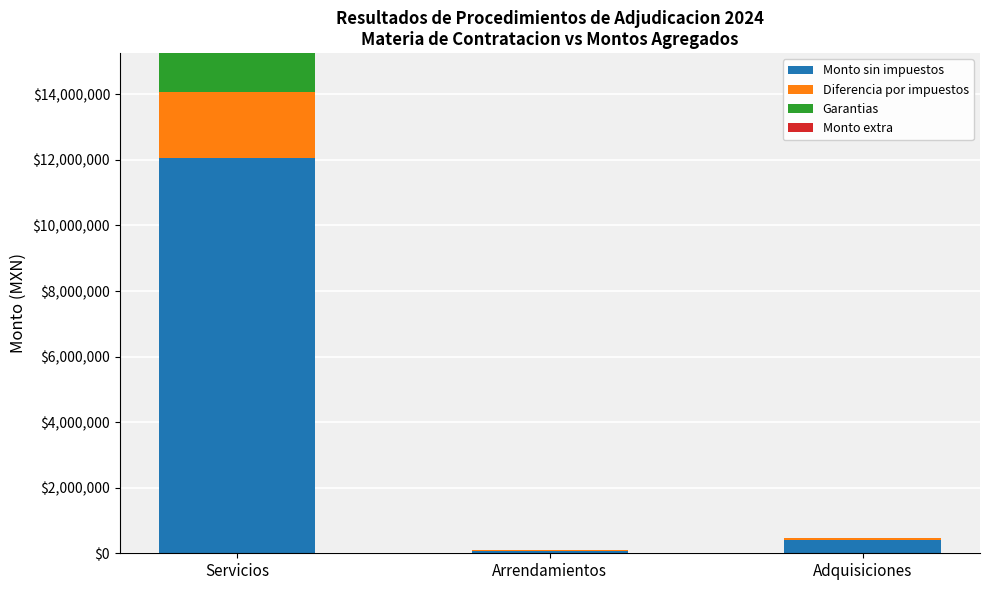

Are the bars horizontal?

No